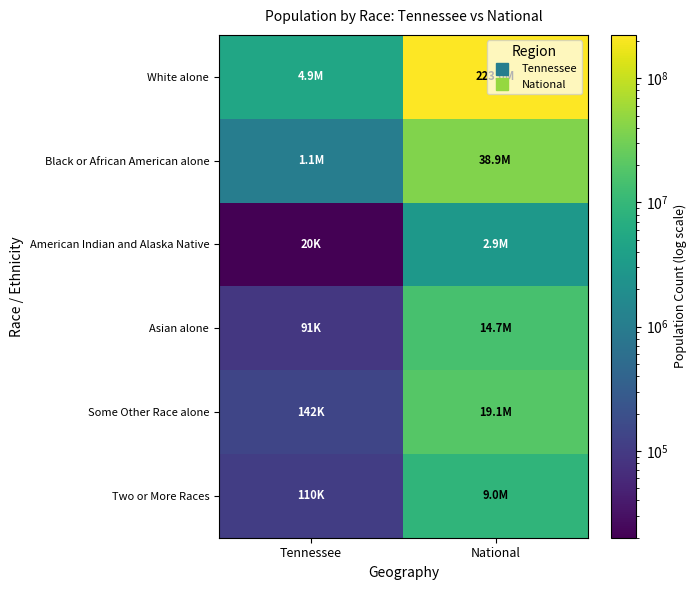

Between Tennessee and National, which series saw the biggest shift?

White alone